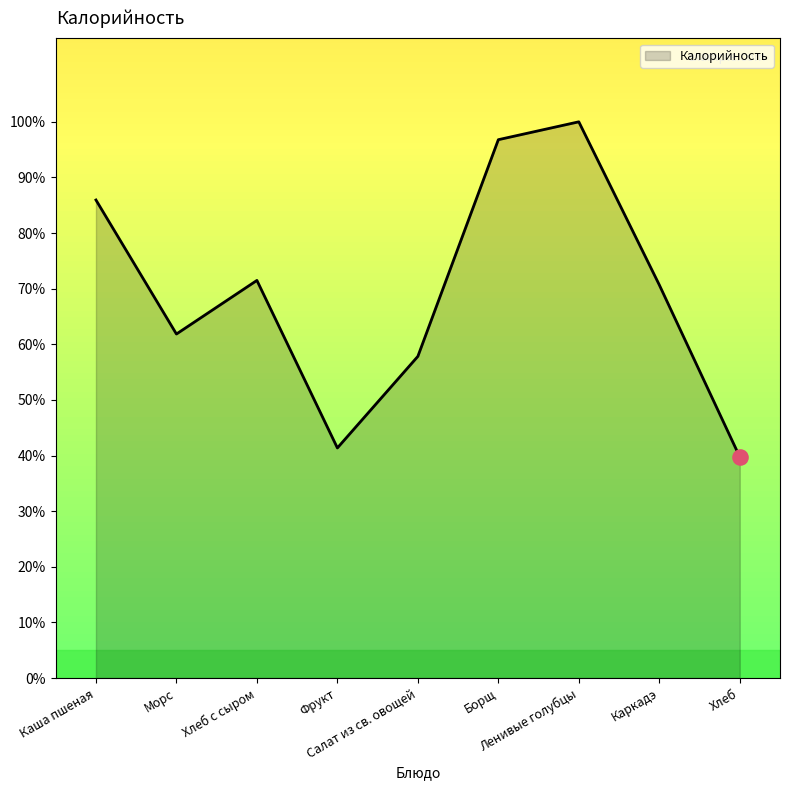

What is the change in value from Салат из св. овощей to Каркадэ?

+12.9